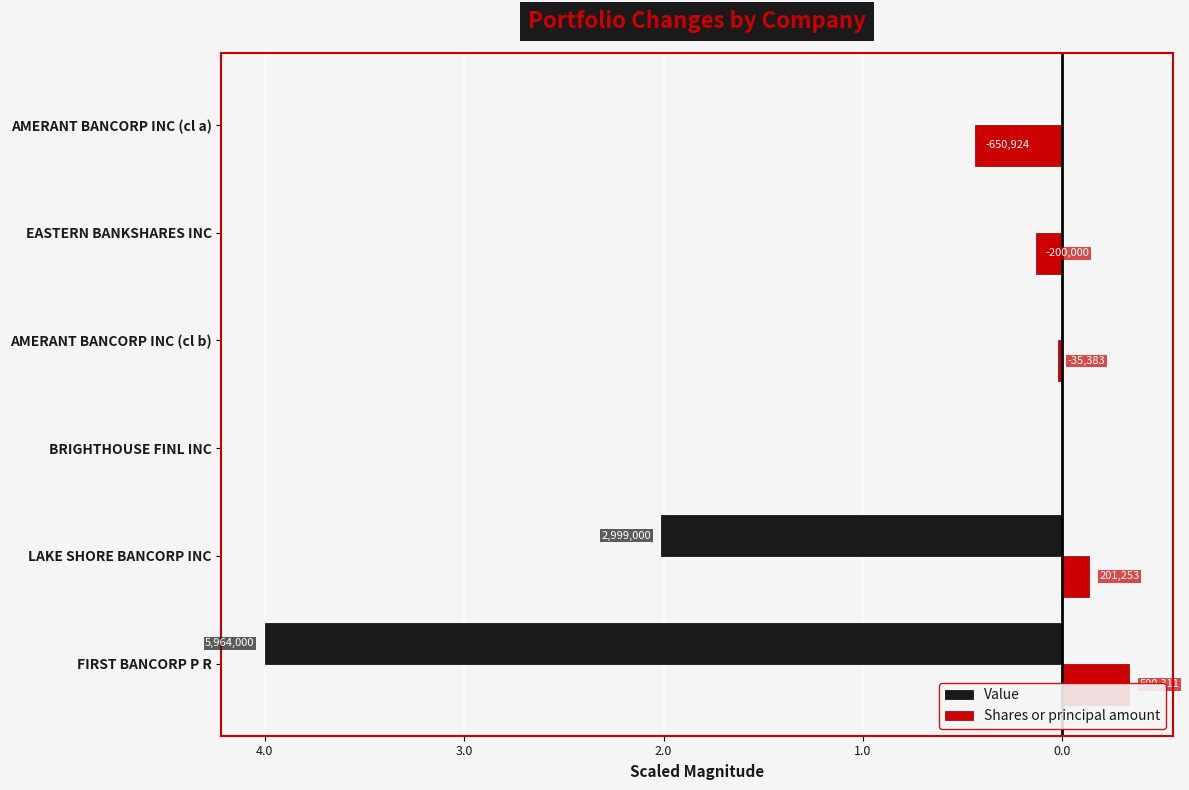

Does the chart contain any negative values?

Yes